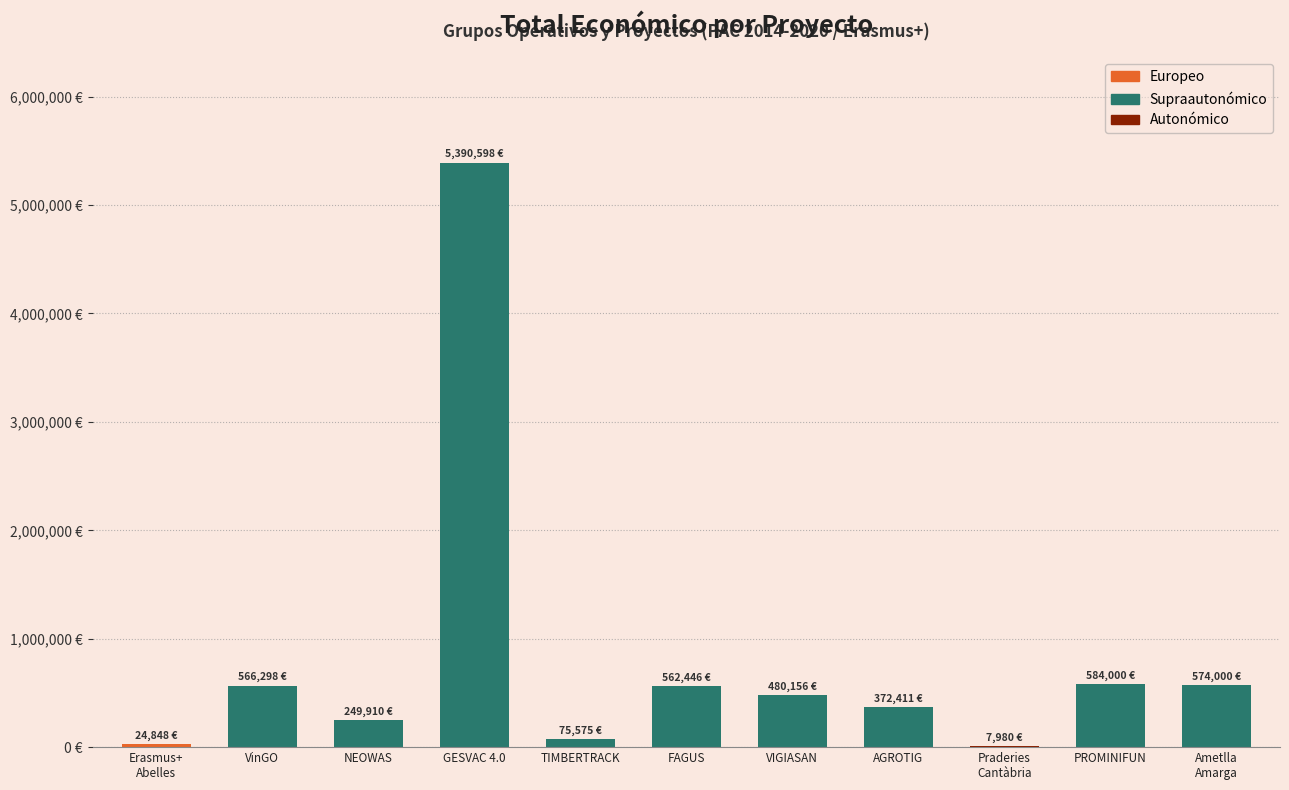

What is the sum of all values?

8888222